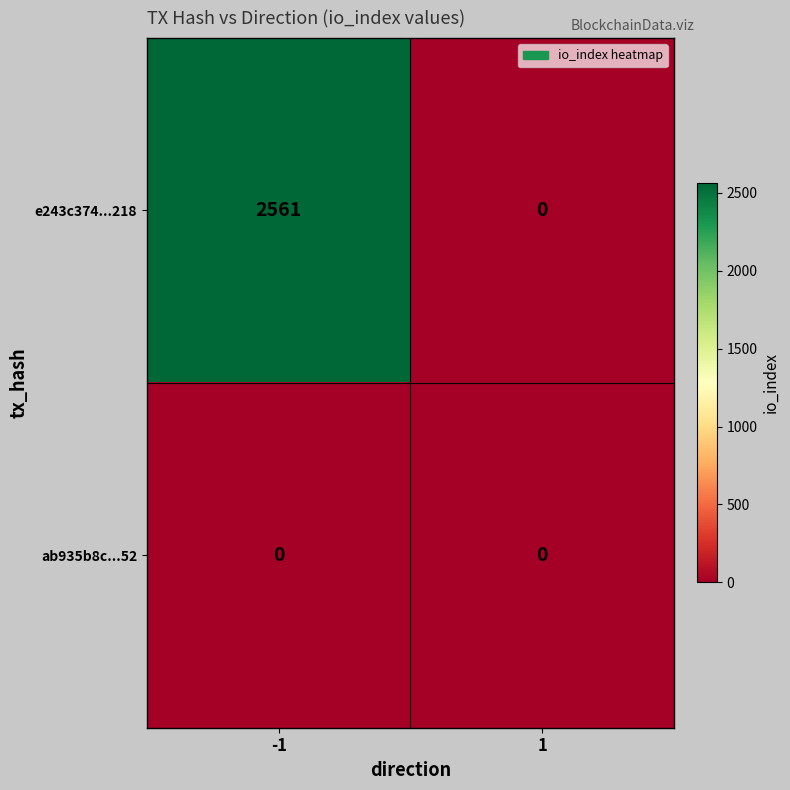

At which category is the sum across all series the highest?

-1